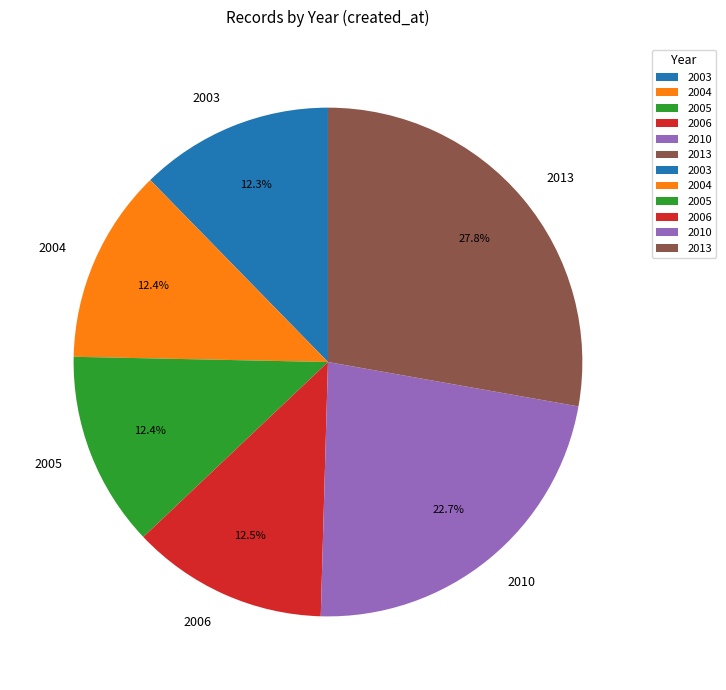

Is the sum of 2003 and 2013 greater than half?

No